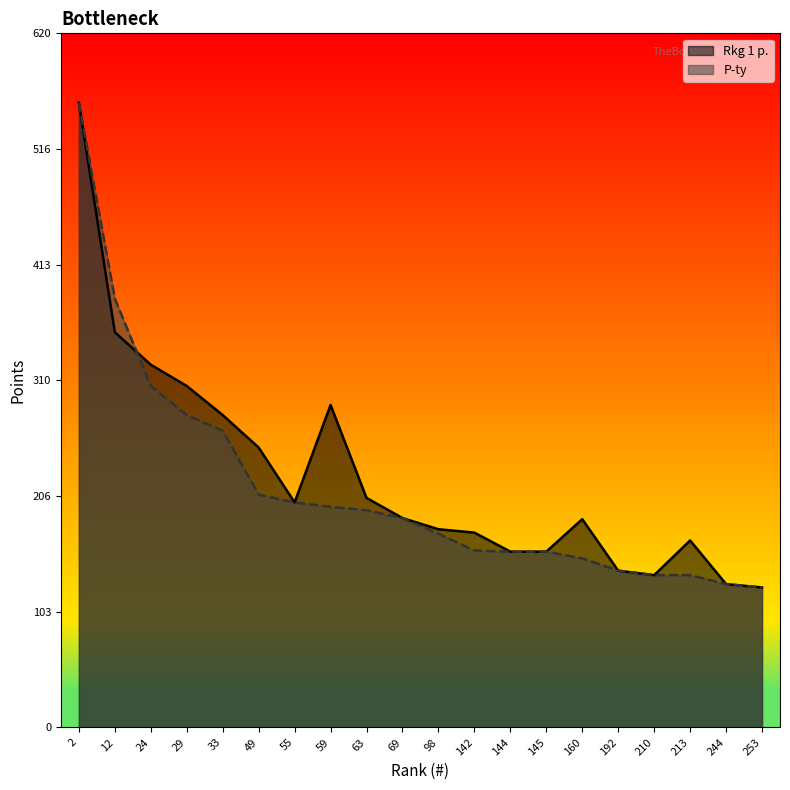

Which has a higher value, 98 or 12?

12